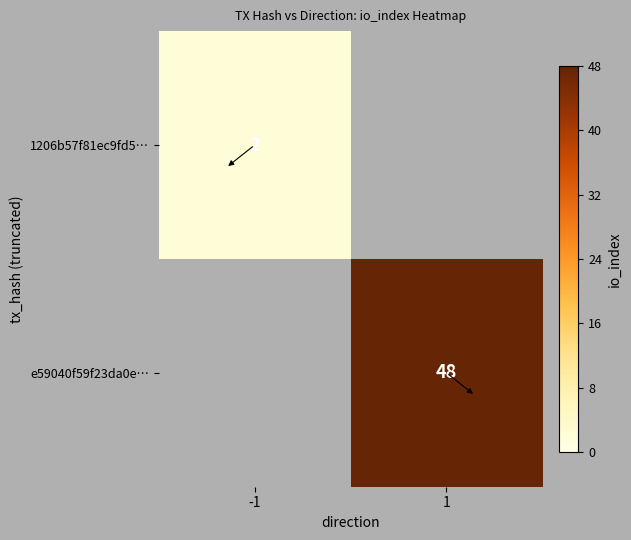

How many series are shown in this chart?

2